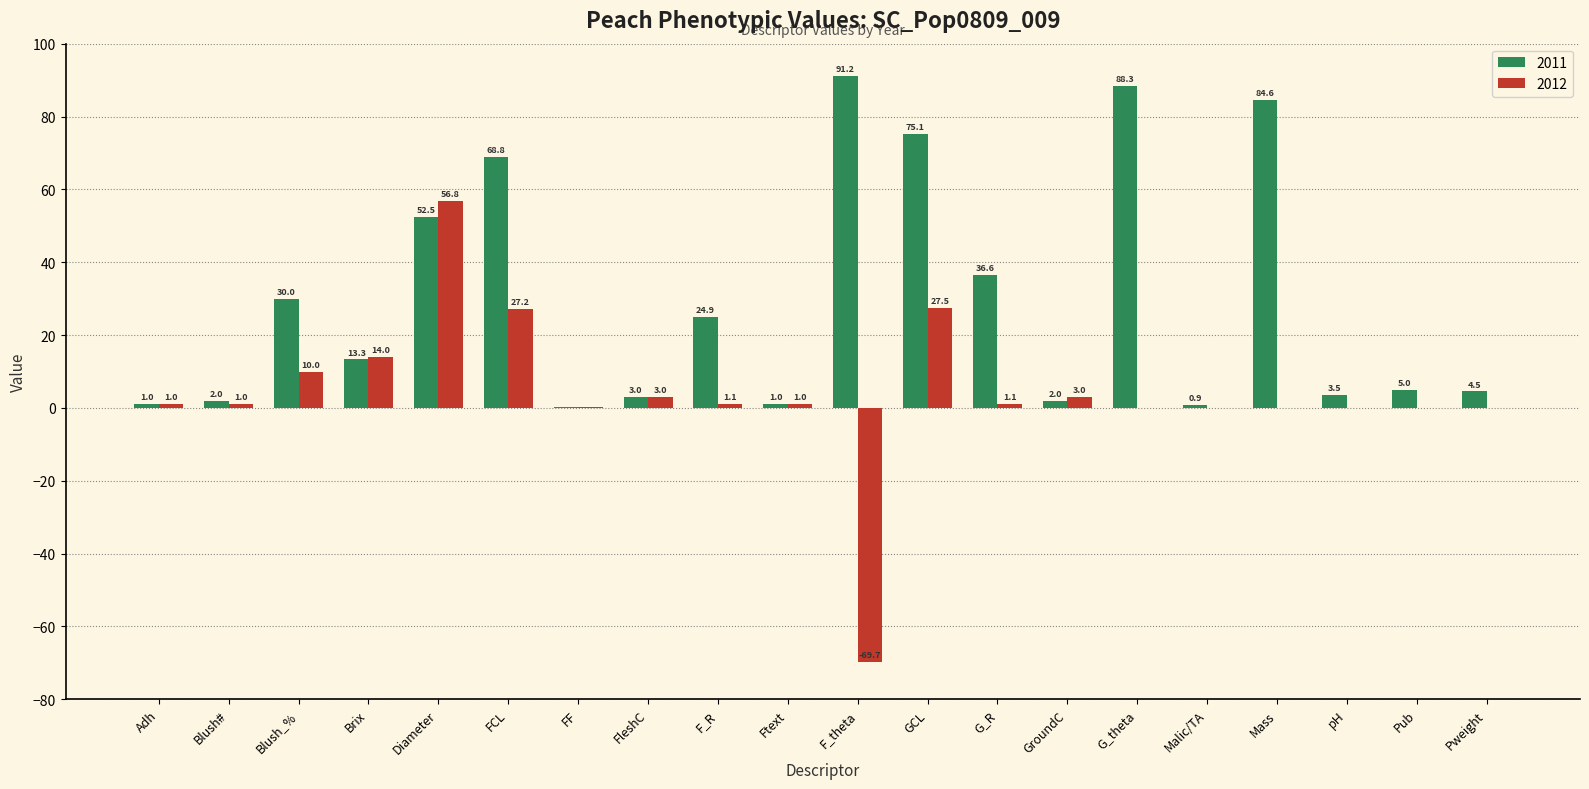

What is the average value of the 2012 series?

3.9